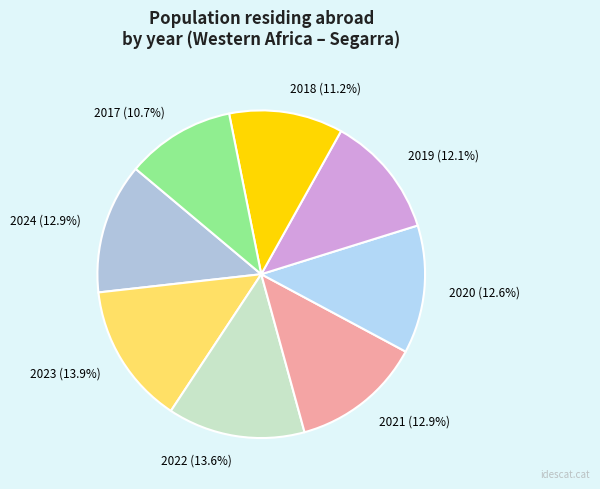

Count the number of slices in the pie.

8